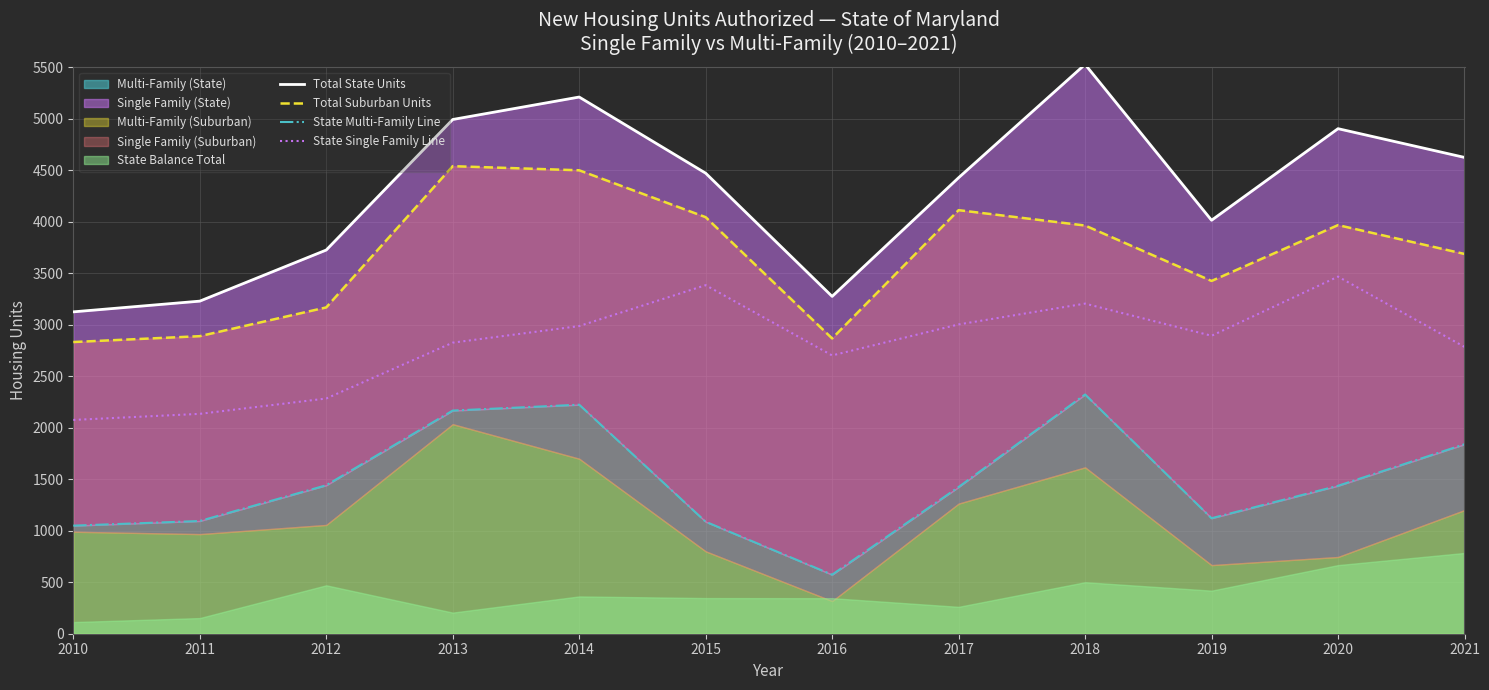

True or false: State Multi-Family Line and Total State Units intersect in this chart.

False